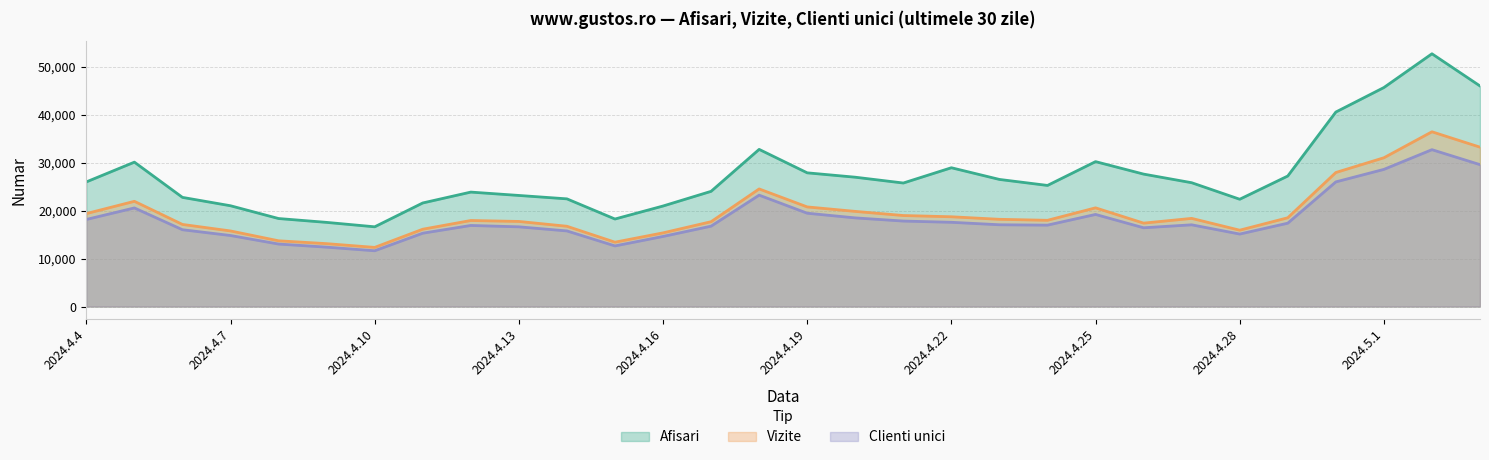

What are all the series names shown in the legend?

Afisari, Vizite, Clienti unici